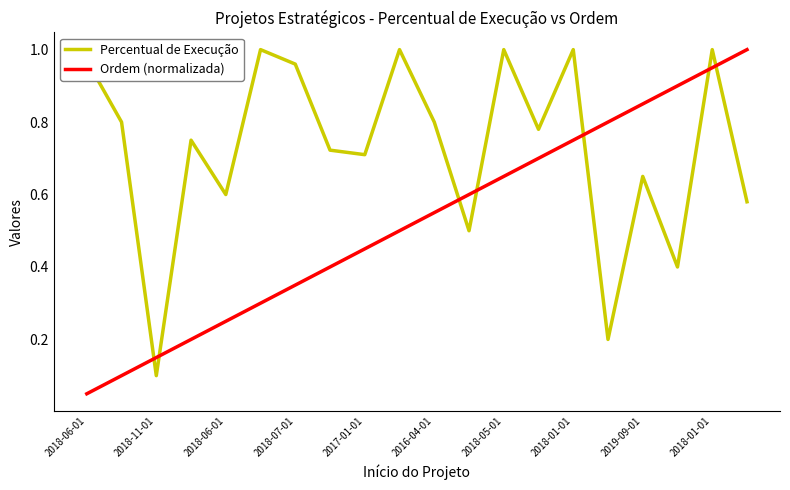

True or false: Percentual de Execução has more than 0 interior local peaks.

True